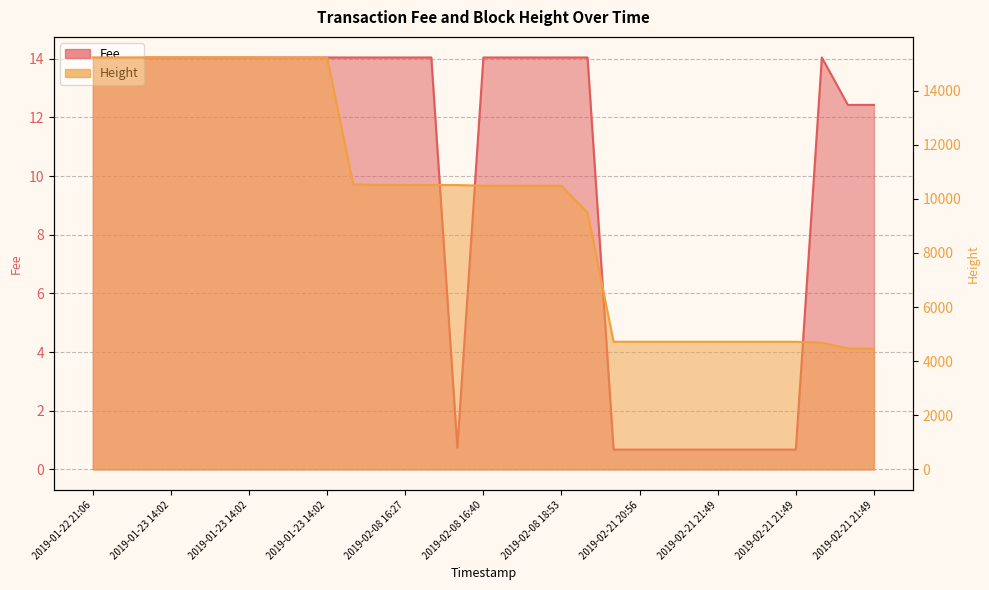

How many values in the Fee series are below 14?

11